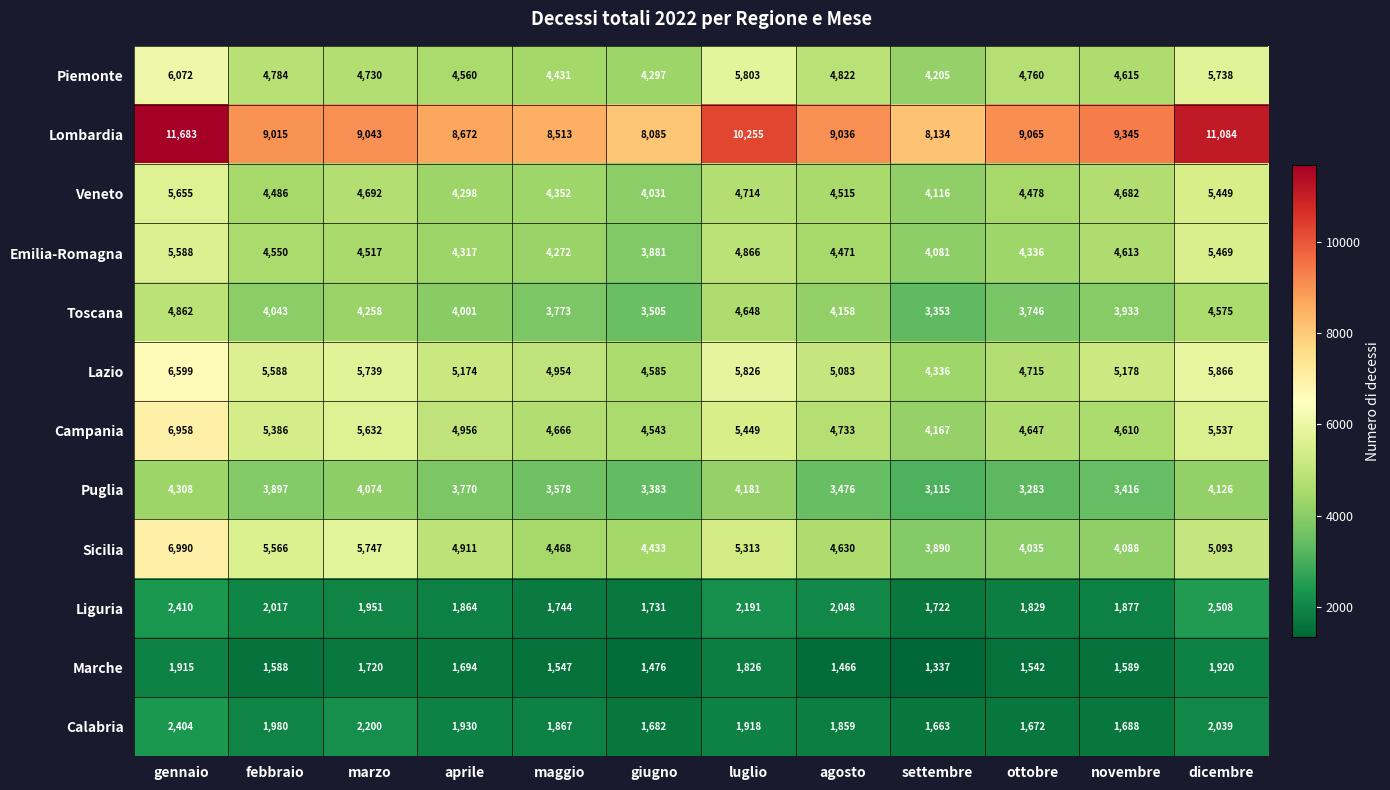

True or false: Toscana has a value of 2509 at luglio.

False